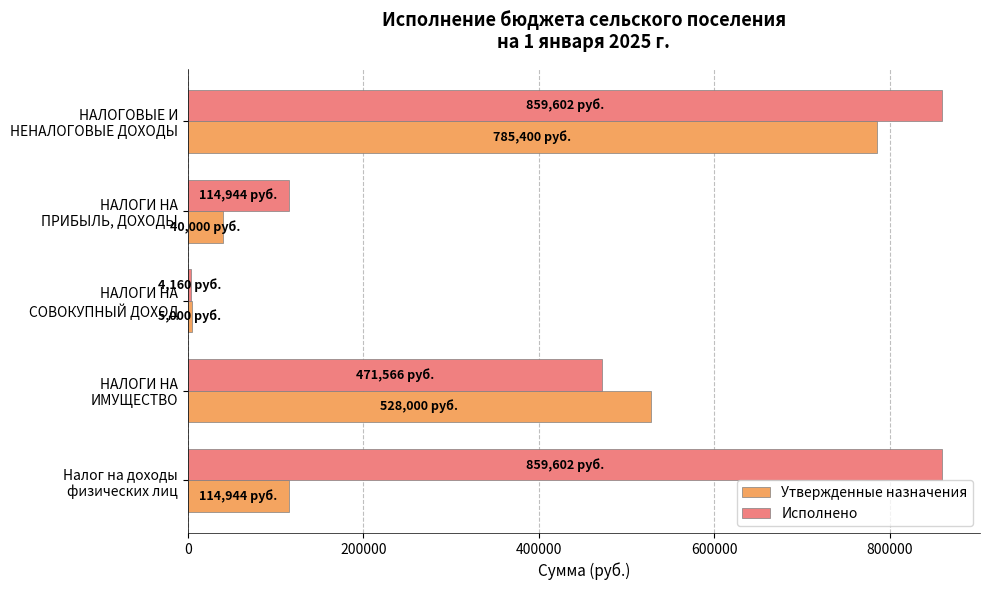

Which series has the largest total across all categories?

Исполнено